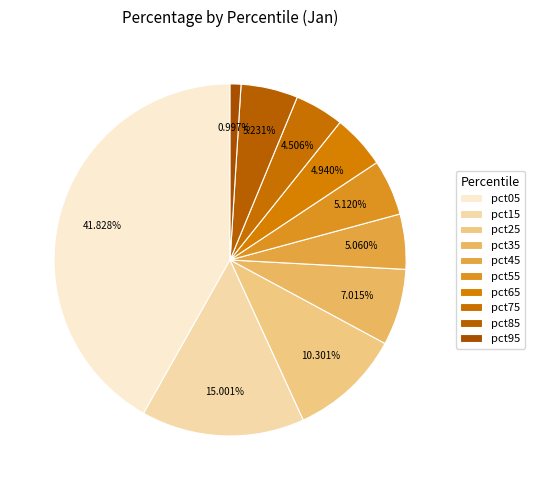

How many segments does this pie chart have?

10